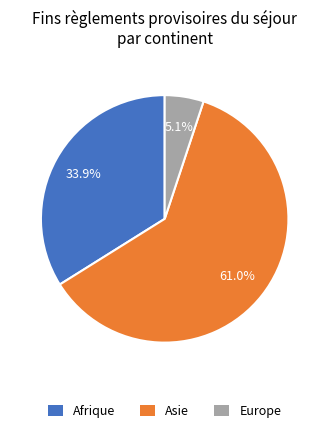

How many segments does this pie chart have?

3